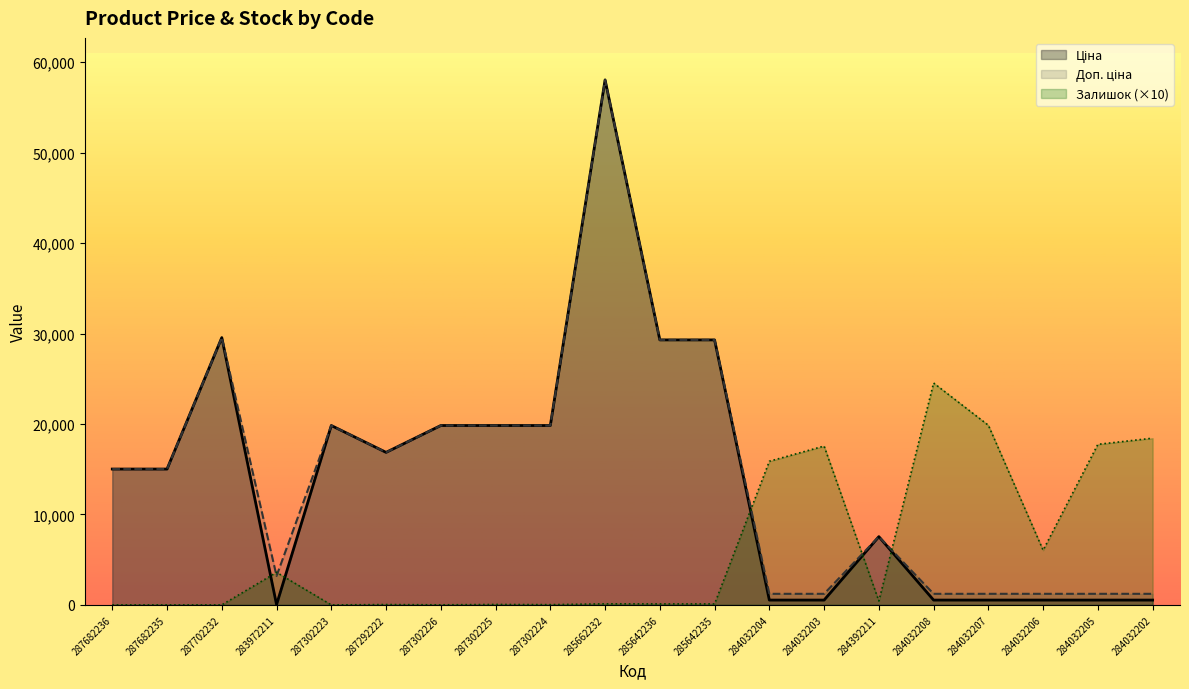

True or false: Залишок has a value of 13613.6 at 287702232.

False